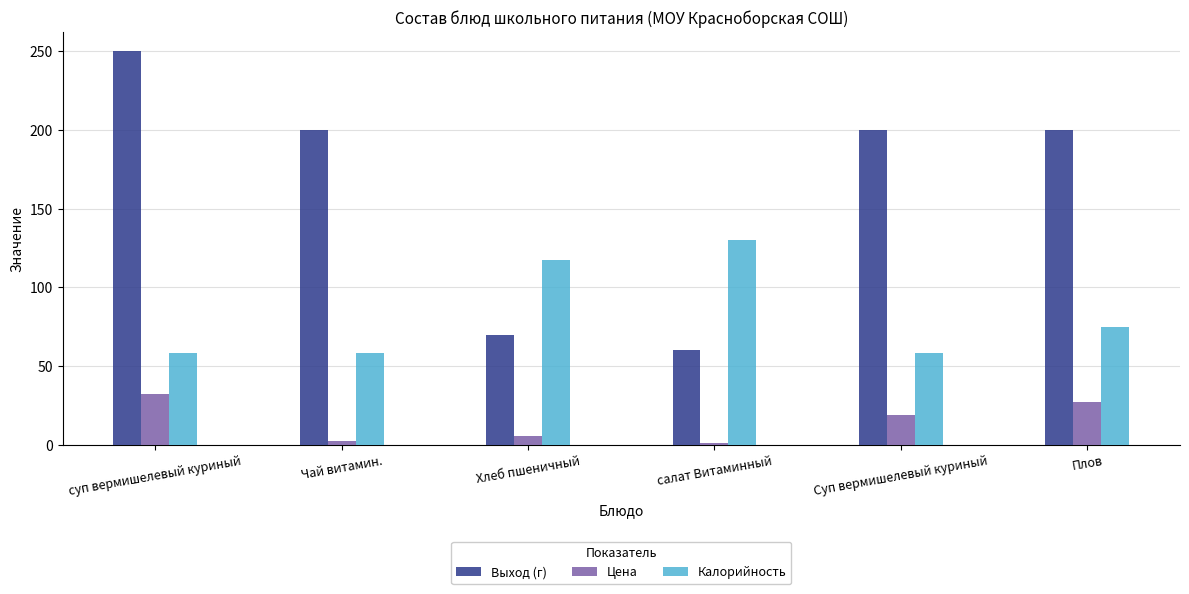

What is the sum of all Цена values?

87.1